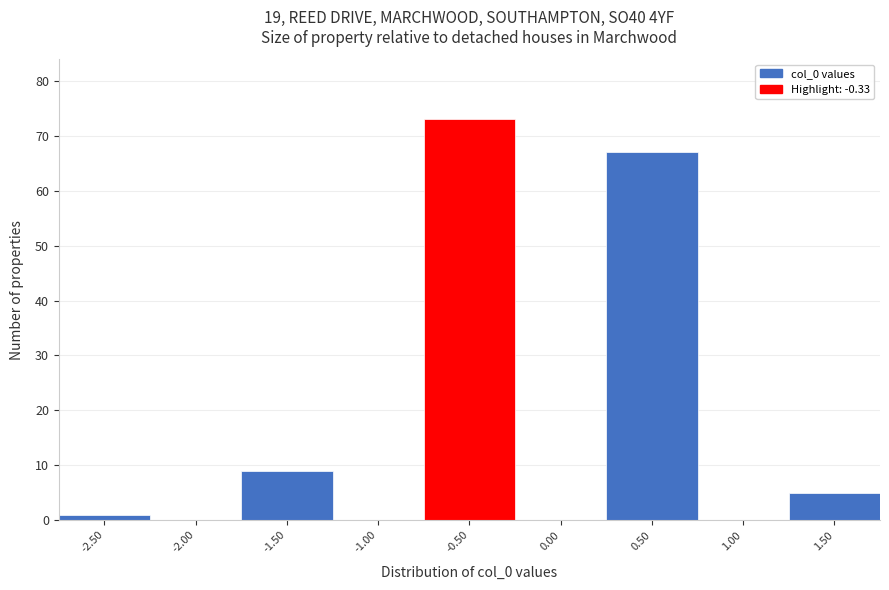

Reading left to right, what are all the values shown in this chart?

-2.50=1	-2.00=0	-1.50=9	-1.00=0	-0.50=73	0.00=0	0.50=67	1.00=0	1.50=5